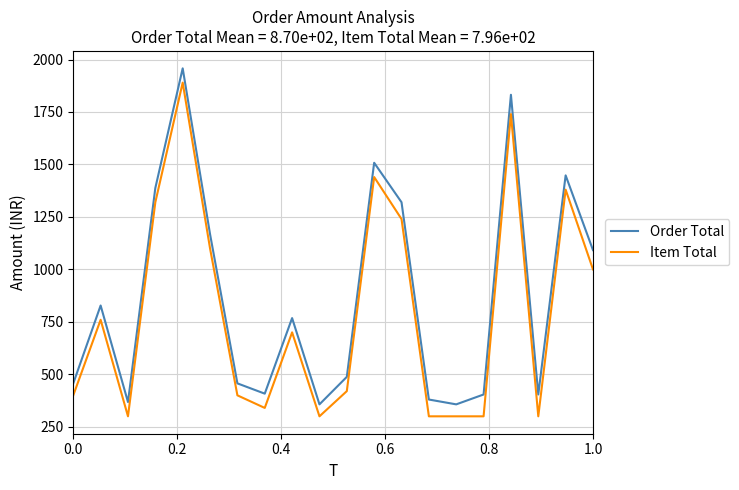

Rank the series by their average value, from lowest to highest.

Item Total, Order Total